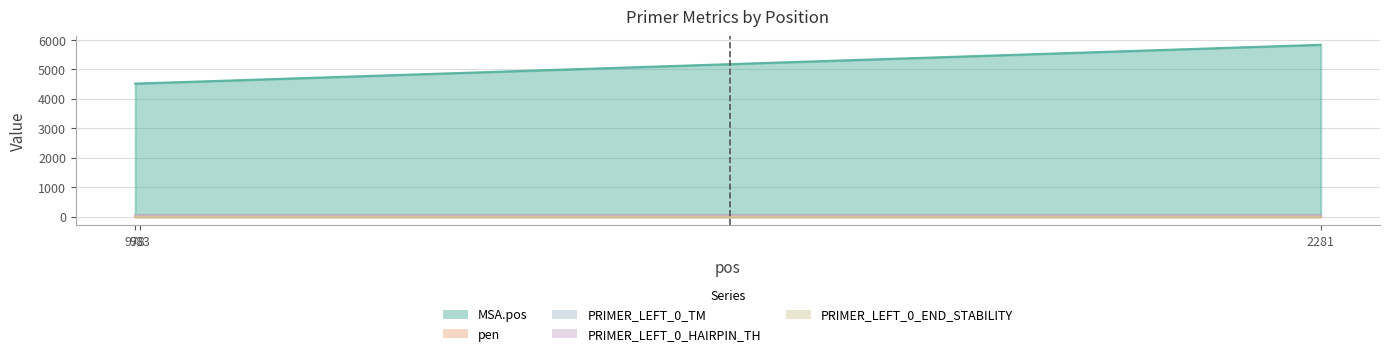

Where is PRIMER_LEFT_0_END_STABILITY nearest to the value 3?

2281